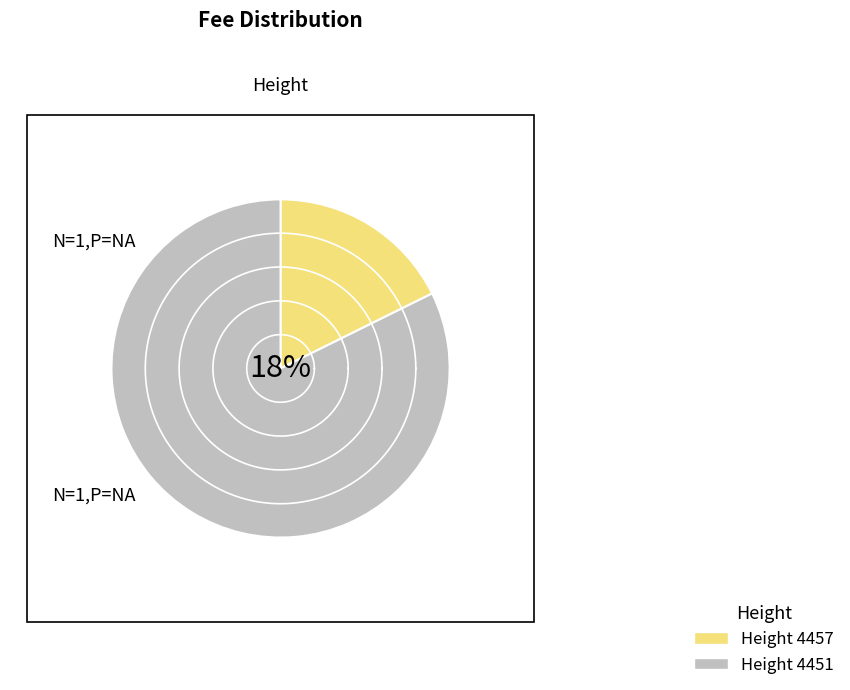

How many segments does this pie chart have?

2